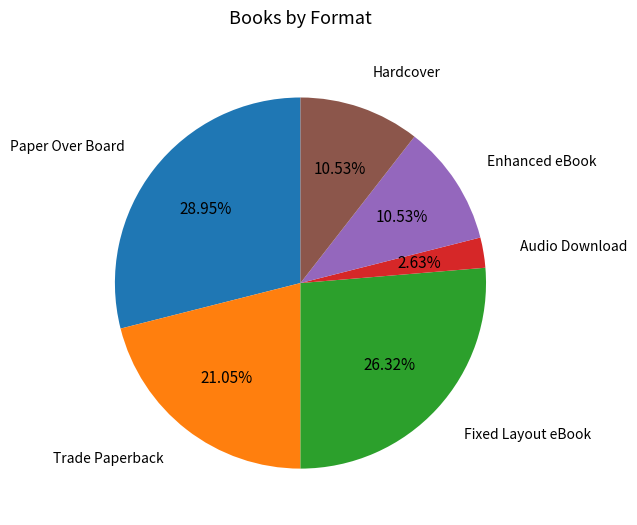

Is the sum of Hardcover and Audio Download greater than half?

No